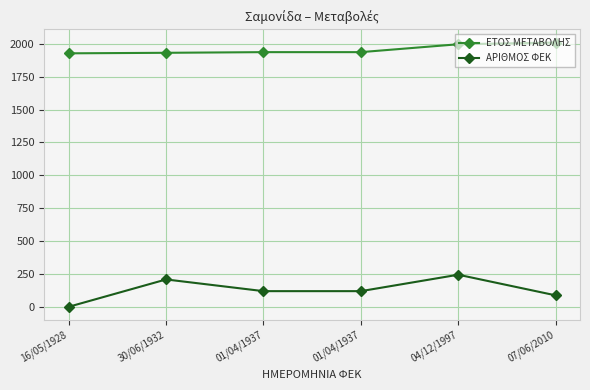

True or false: ΑΡΙΘΜΟΣ ΦΕΚ has a value of 87 at 07/06/2010.

True